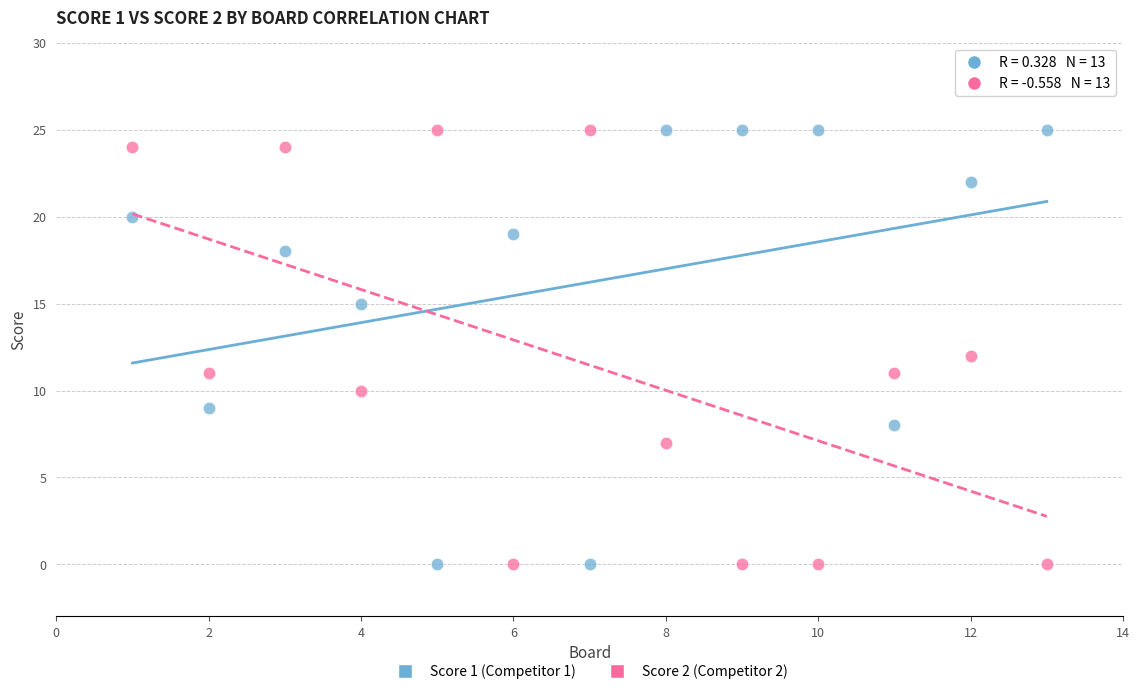

Across all data points, what is the range of Y values (max minus min)?

25